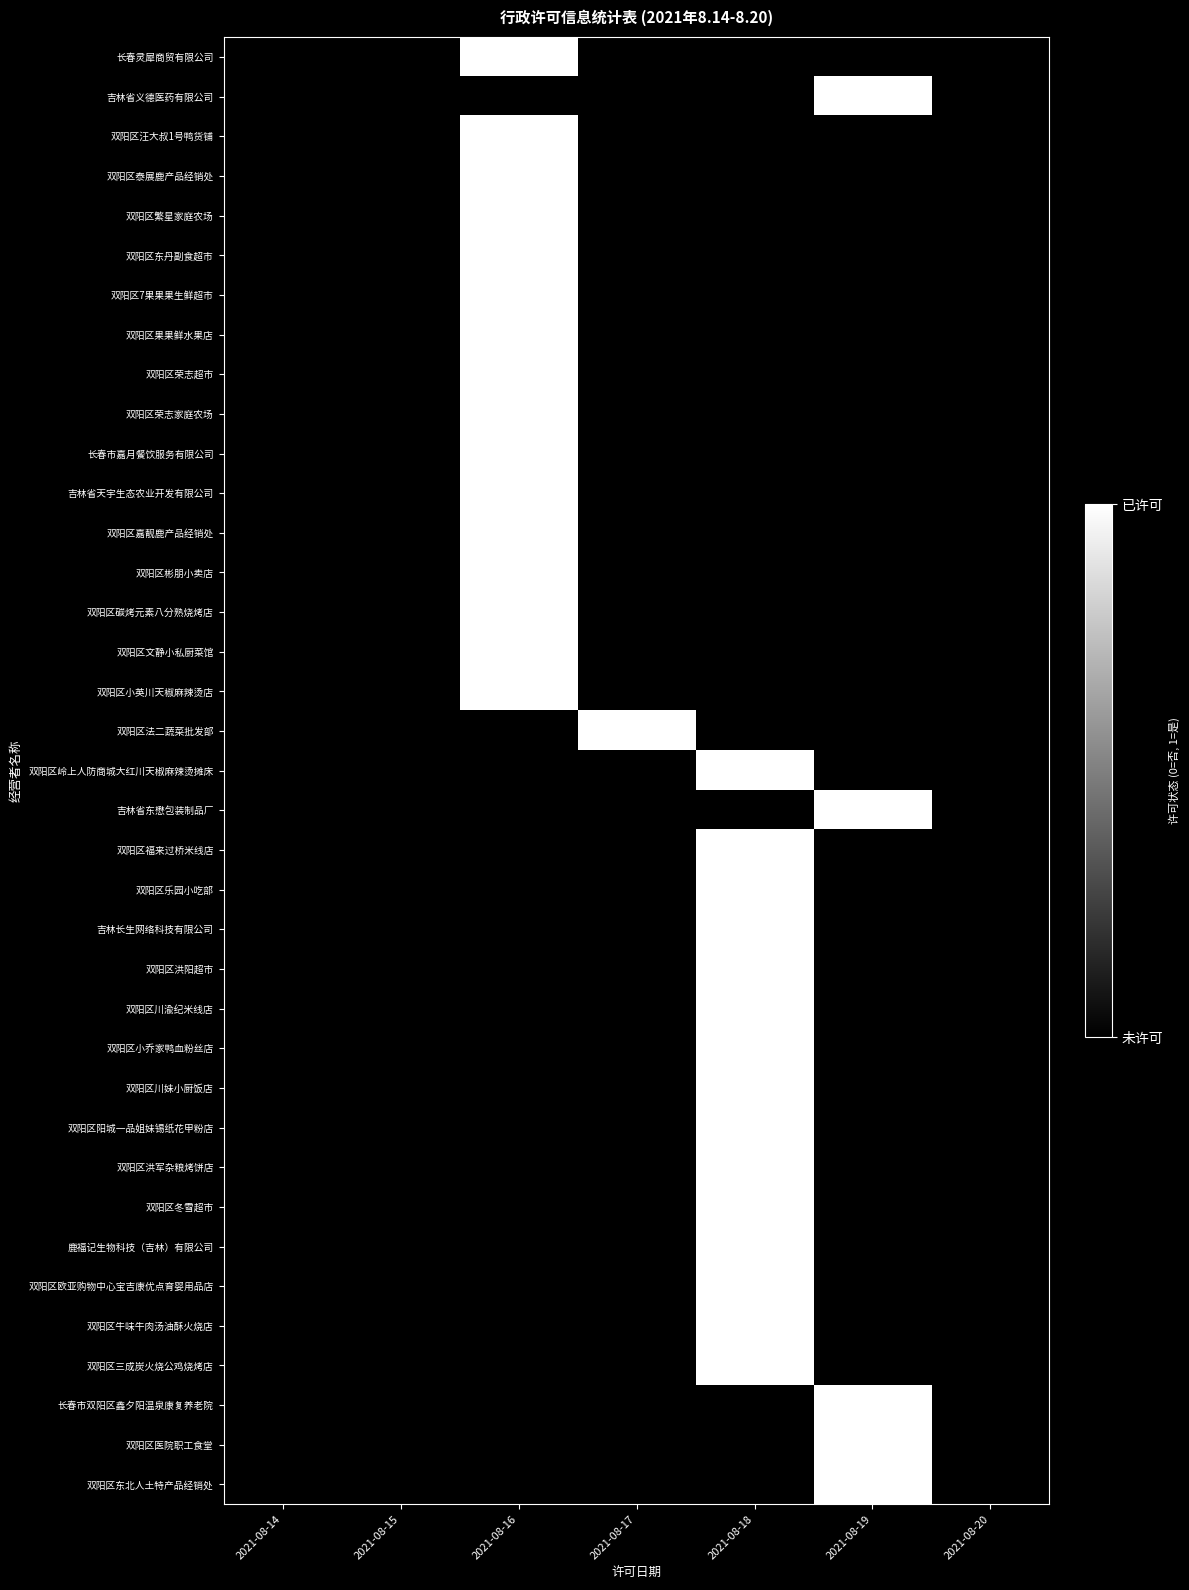

At how many categories does at least one series exceed 0?

4